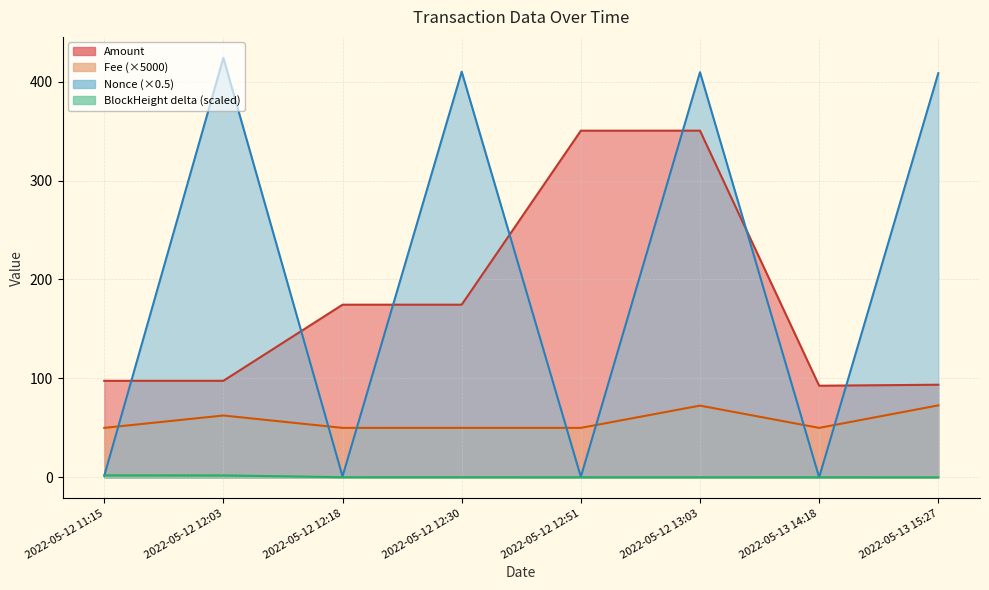

Which has a higher value, 2022-05-12 11:15 or 2022-05-13 14:18?

2022-05-12 11:15